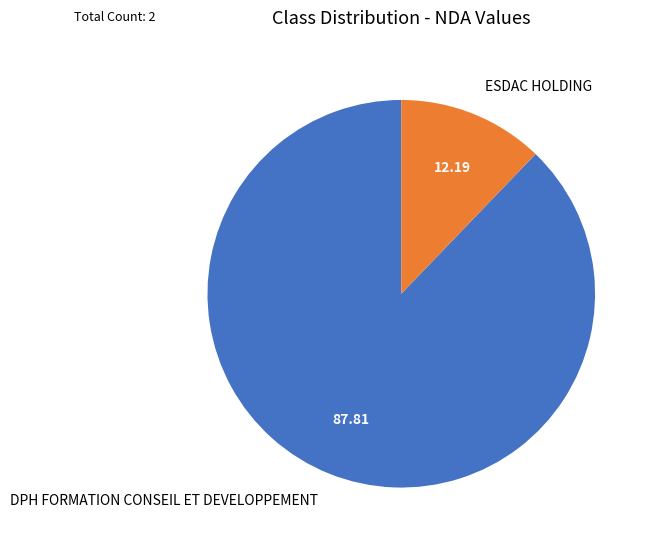

How many slices are in this pie chart?

2